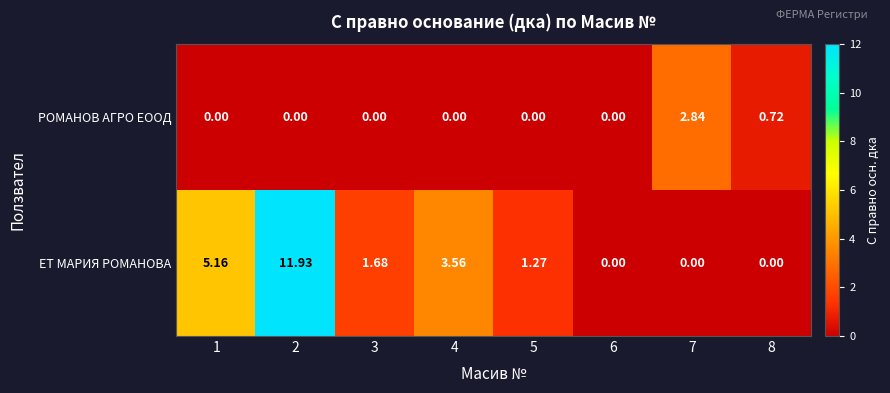

Which series has the widest spread of values?

ЕТ МАРИЯ РОМАНОВА